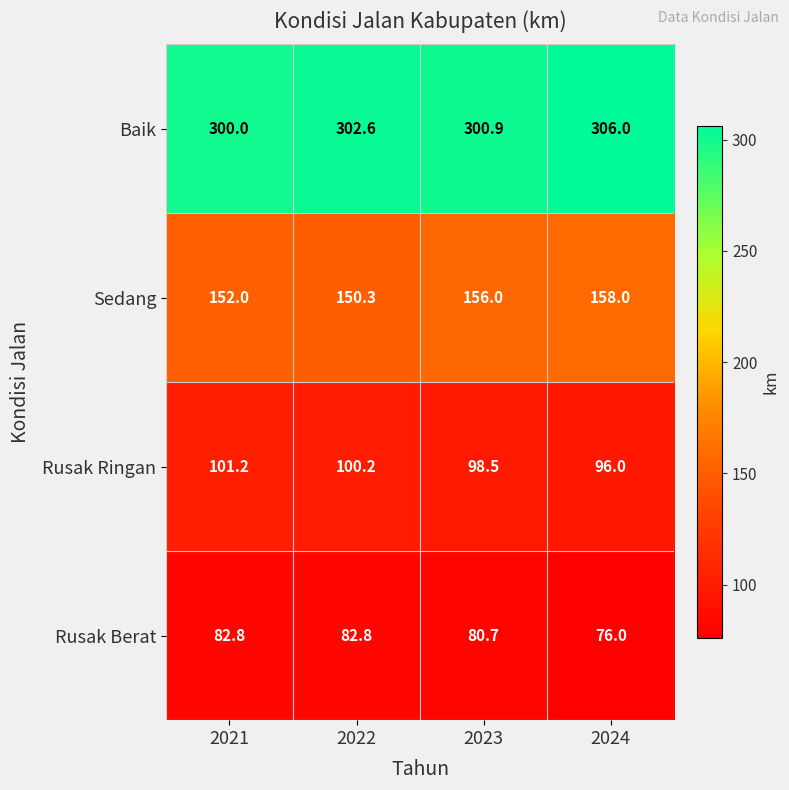

What is the difference between the second highest and minimum values in the Sedang series?

5.7